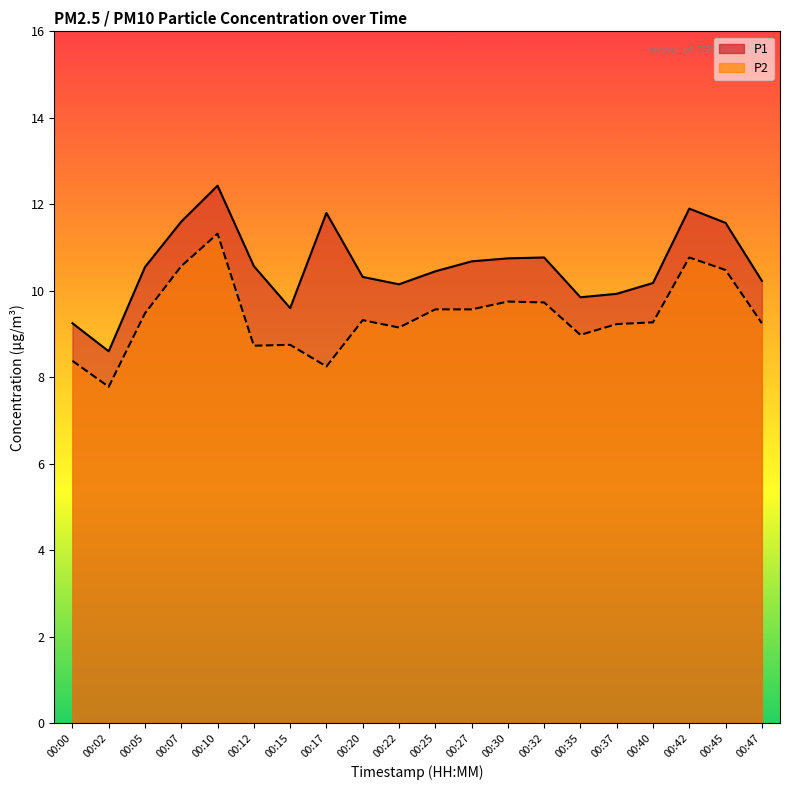

What is the sum of all P2 values?

188.3